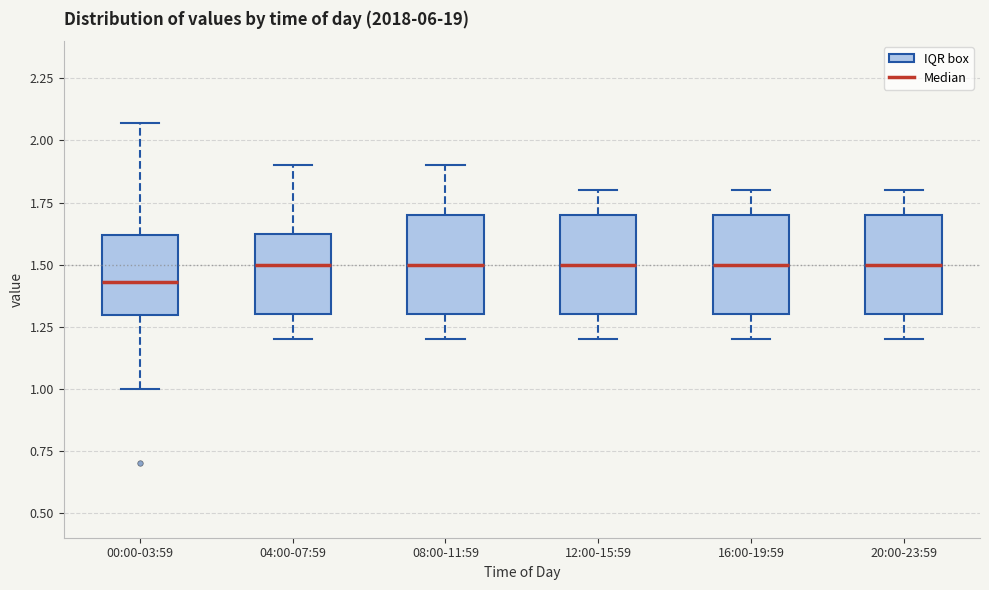

Reading left to right, read every box against the y-axis: the position of its median line, the range the box covers, and the ends of its whiskers. The values are not printed on the chart, so give them approximately, as read against the axis.

00:00-03:59: median 1.45, box 1.30 to 1.60, whiskers 1.00 to 2.05
04:00-07:59: median 1.50, box 1.30 to 1.65, whiskers 1.20 to 1.90
08:00-11:59: median 1.50, box 1.30 to 1.70, whiskers 1.20 to 1.90
12:00-15:59: median 1.50, box 1.30 to 1.70, whiskers 1.20 to 1.80
16:00-19:59: median 1.50, box 1.30 to 1.70, whiskers 1.20 to 1.80
20:00-23:59: median 1.50, box 1.30 to 1.70, whiskers 1.20 to 1.80